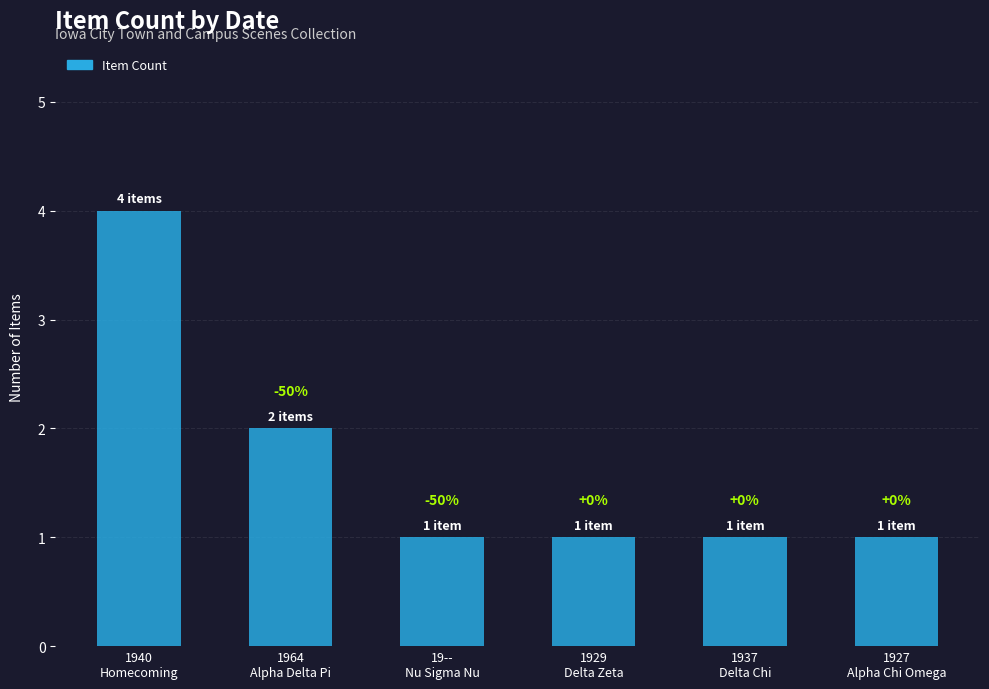

Which label corresponds to the smallest value in the chart?

19--
Nu Sigma Nu